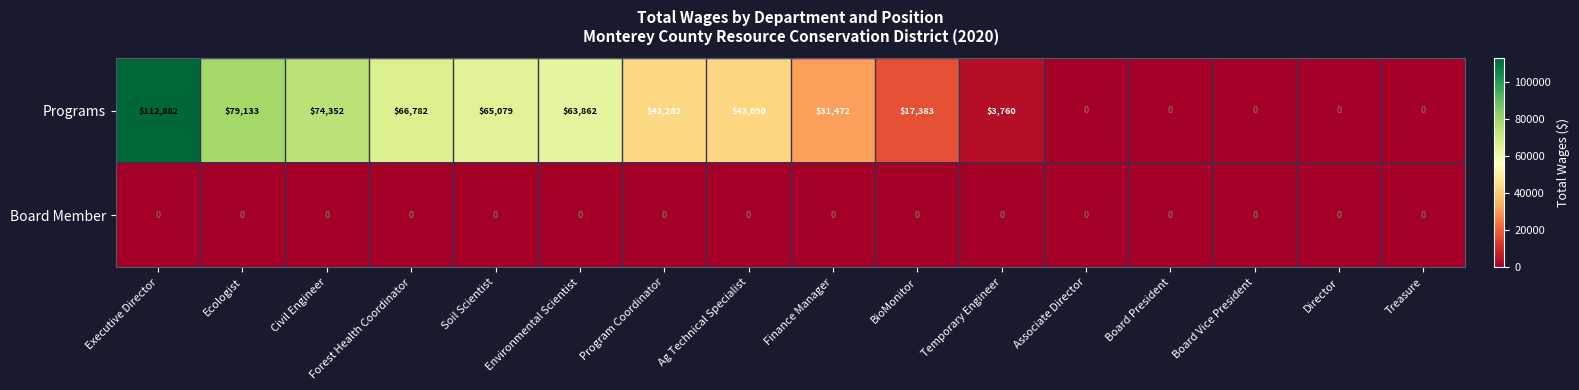

What is the total value across all series at Forest Health Coordinator?

66782